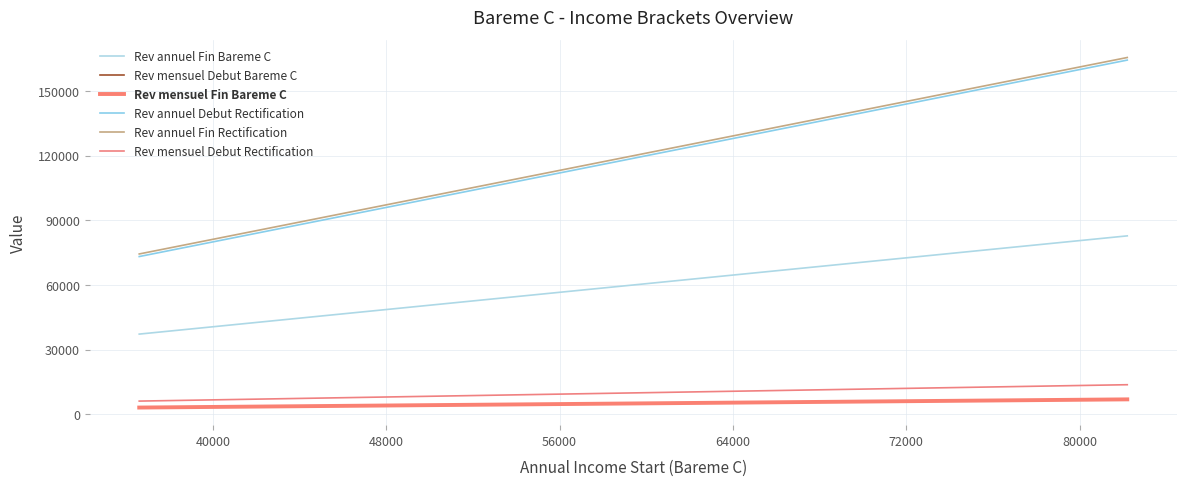

What is the value of the Rev mensuel Debut Bareme C point at the 8th from the left?

4451